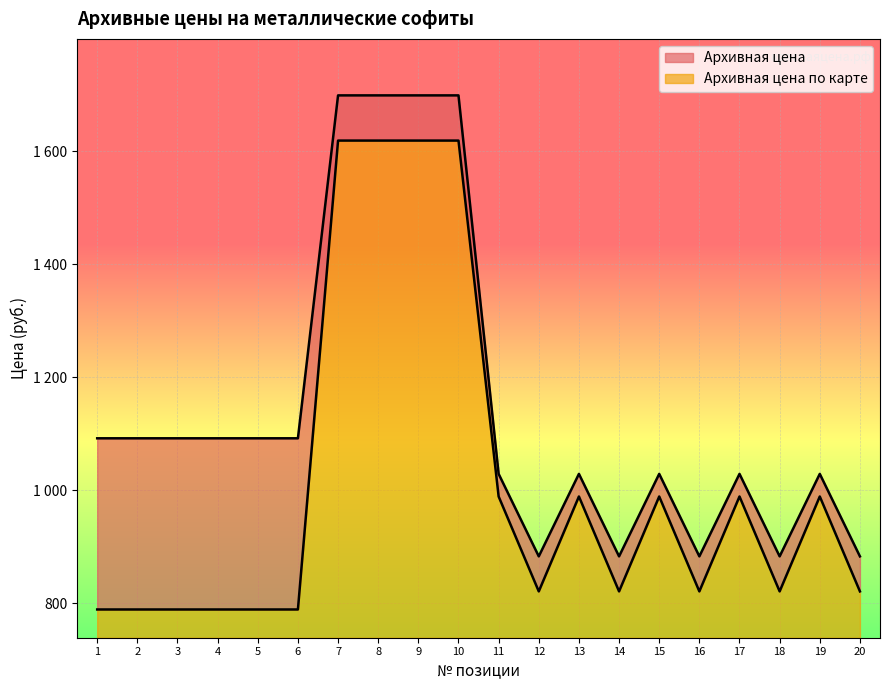

Count the number of data series in this chart.

2